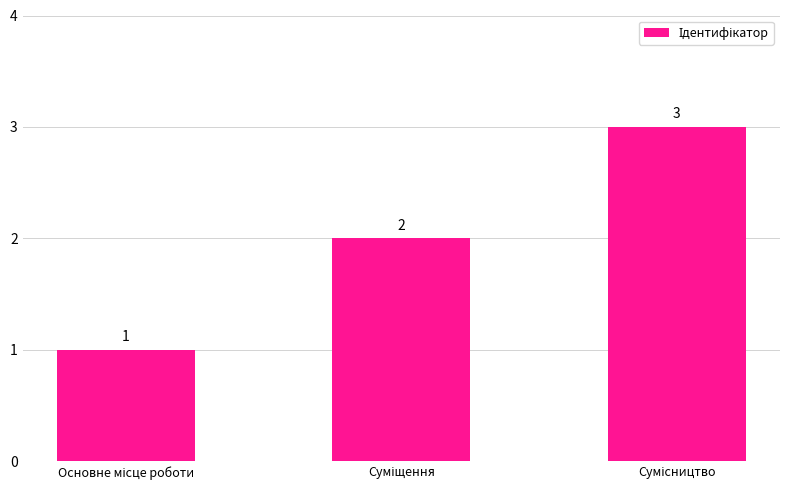

How many values are between 1 and 3?

3